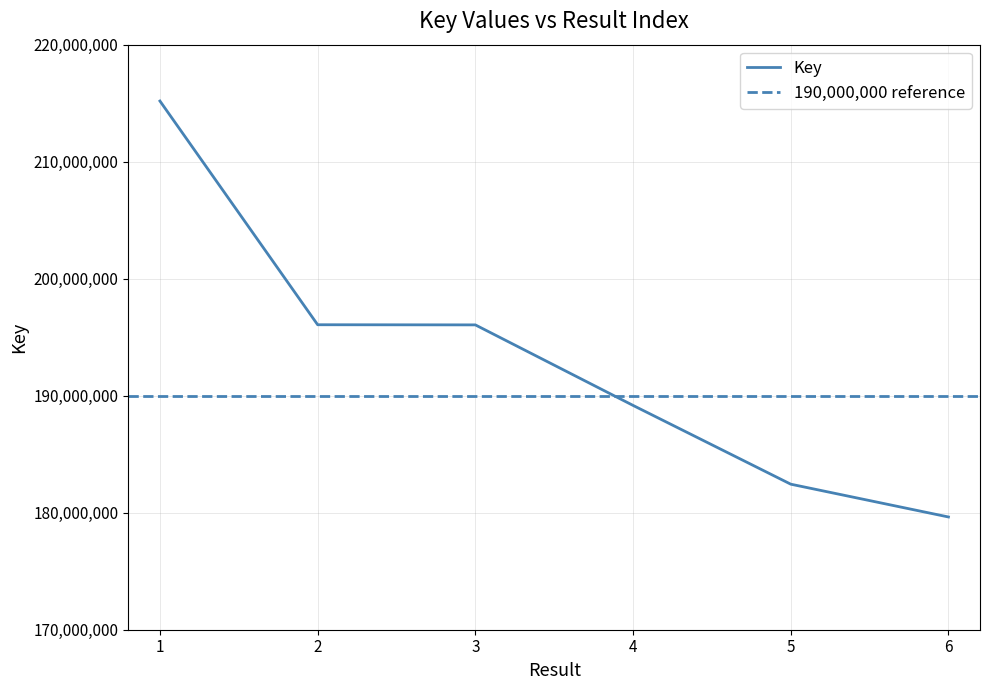

What is the sum of all values?

1158543543